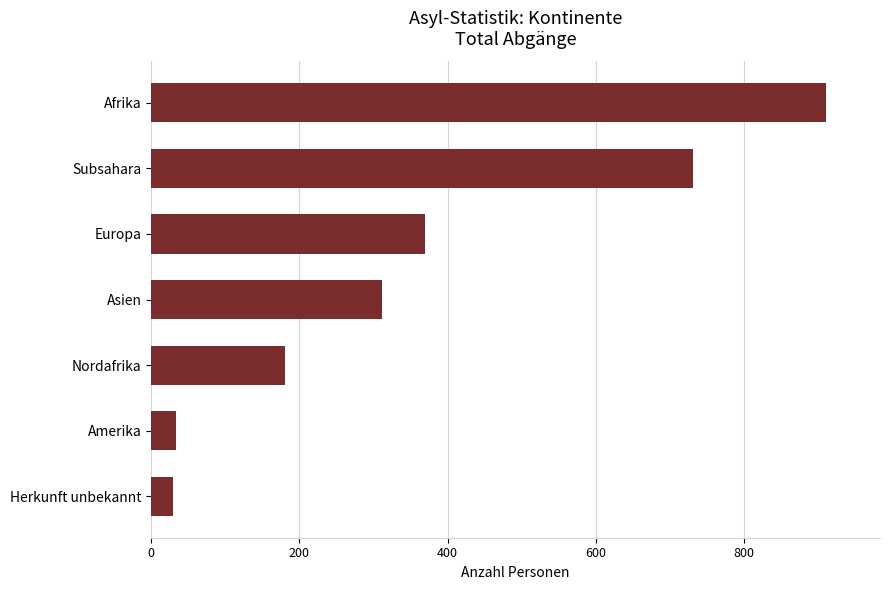

What is the difference between the maximum and minimum values?

882